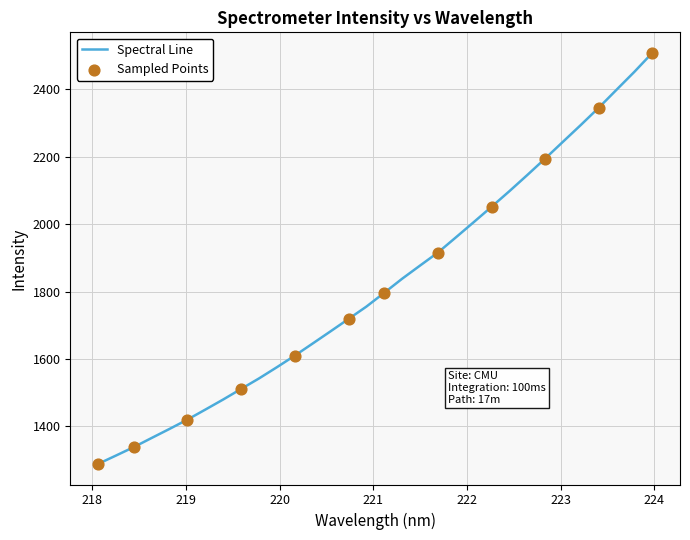

What is the maximum value shown in the chart?

2508.3